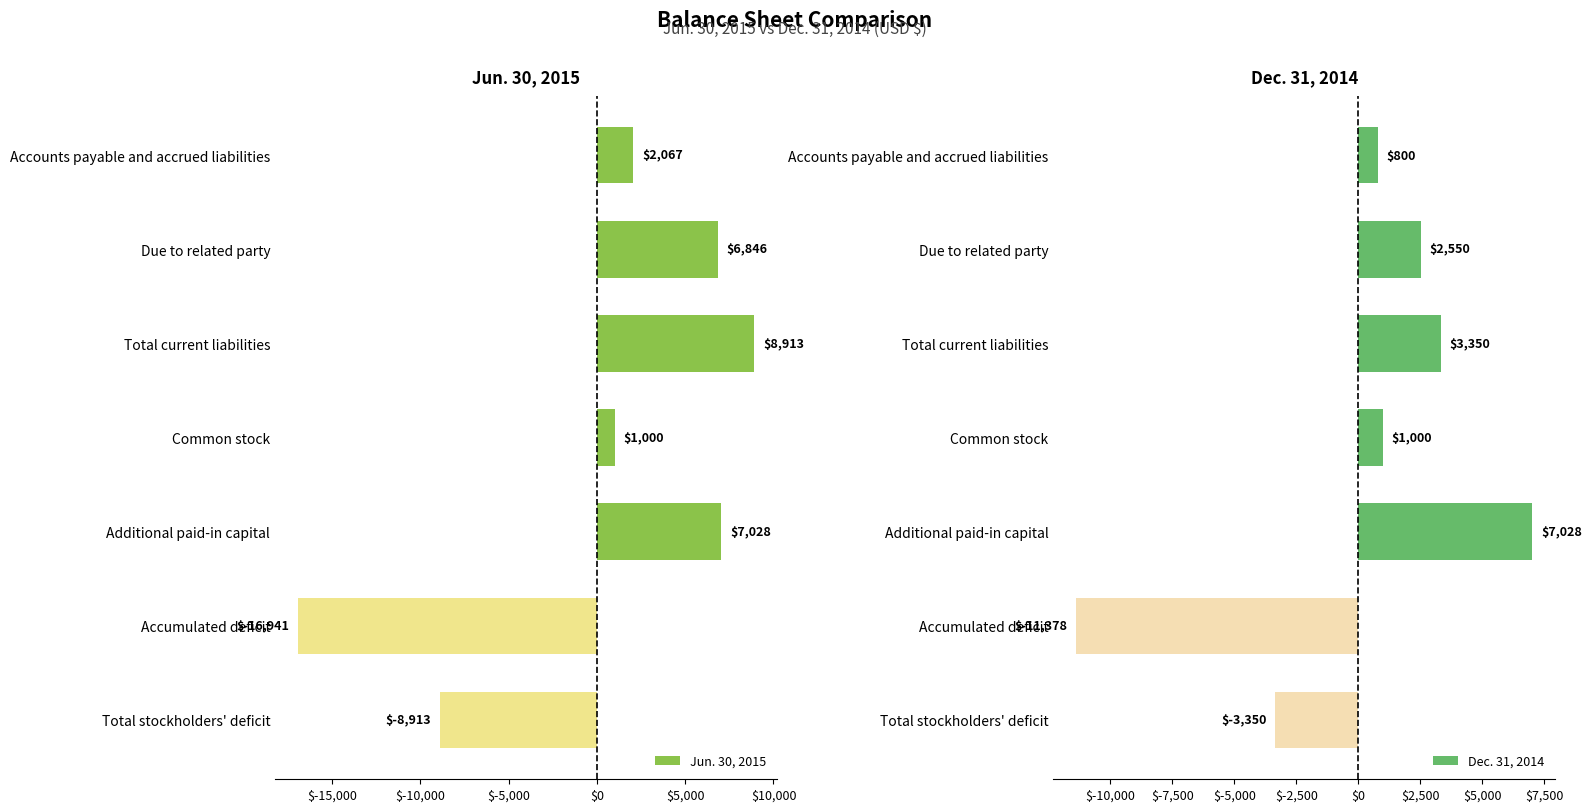

Rank the categories by Jun. 30, 2015 value from lowest to highest.

Accumulated deficit, Total stockholders' deficit, Common stock, Accounts payable and accrued liabilities, Due to related party, Additional paid-in capital, Total current liabilities